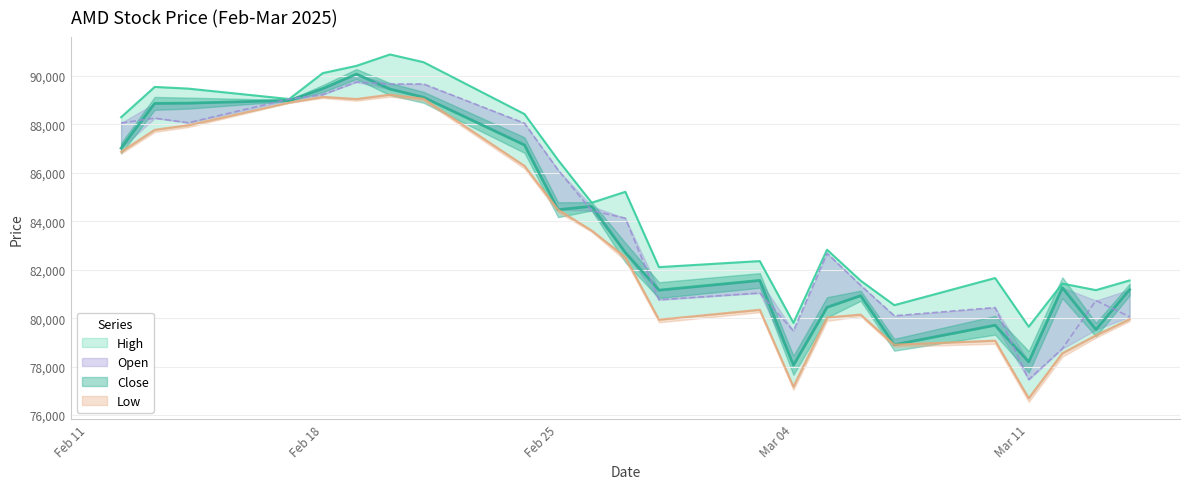

In Open, how many points are lower than both neighbors (excluding endpoints)?

5